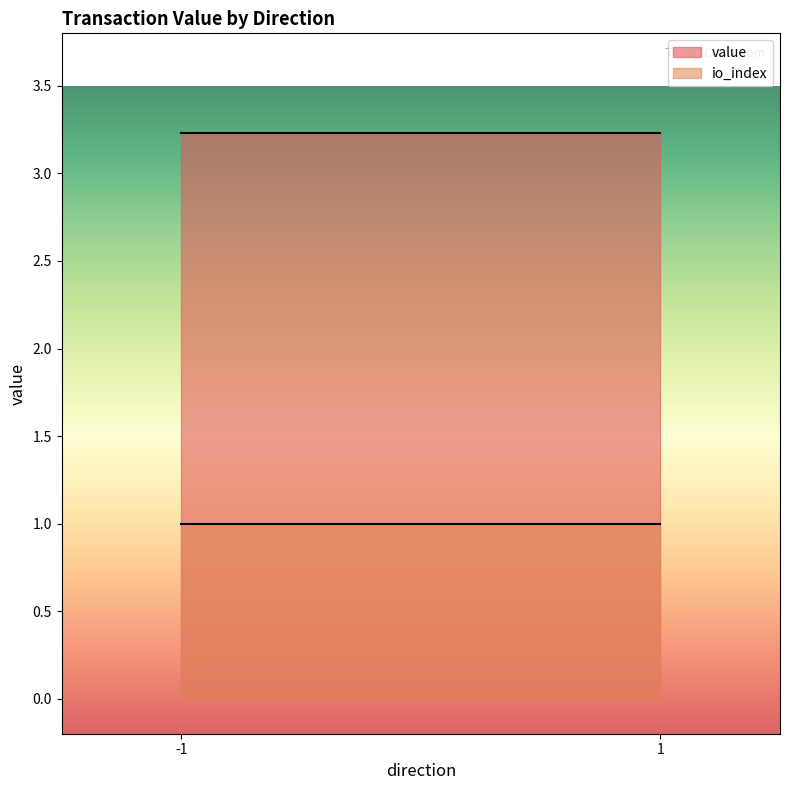

At which label does io_index reach its peak?

-1